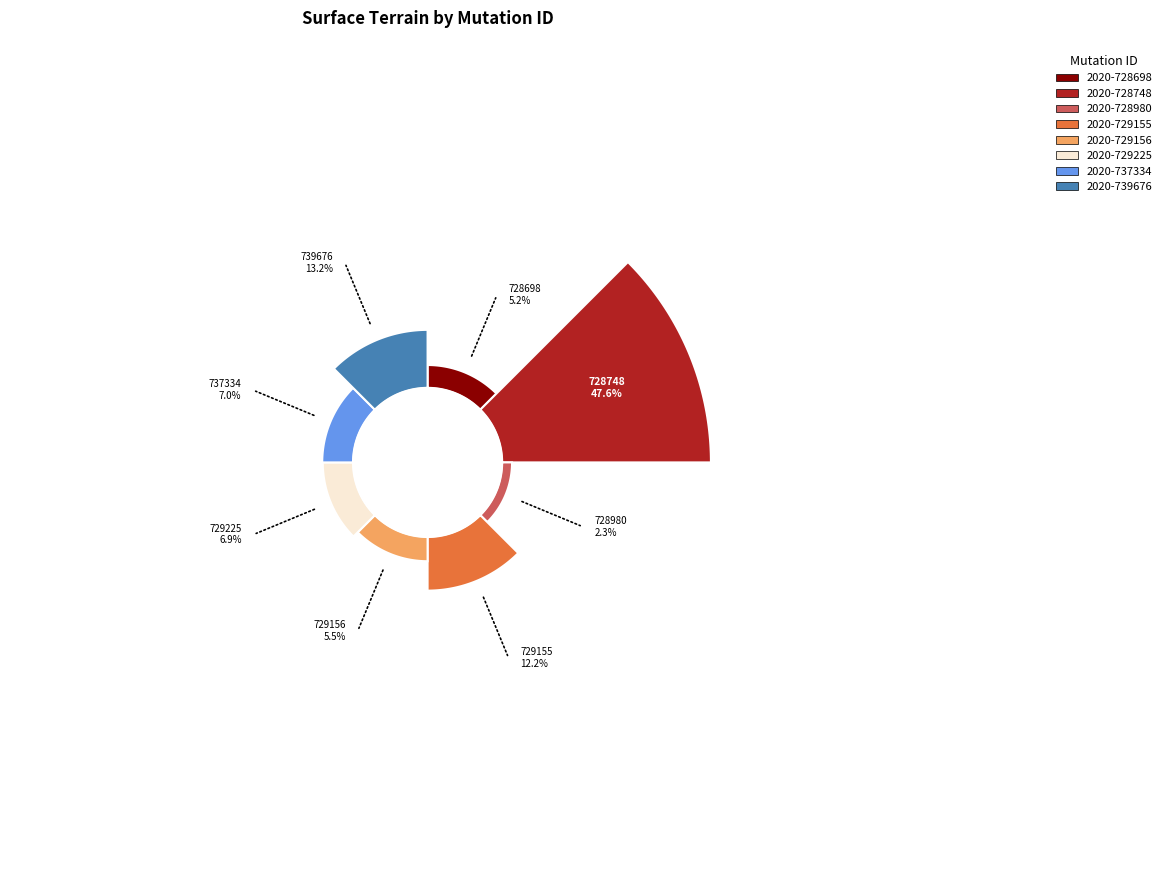

To the nearest percent, what percentage of the pie is 2020-728698?

5%